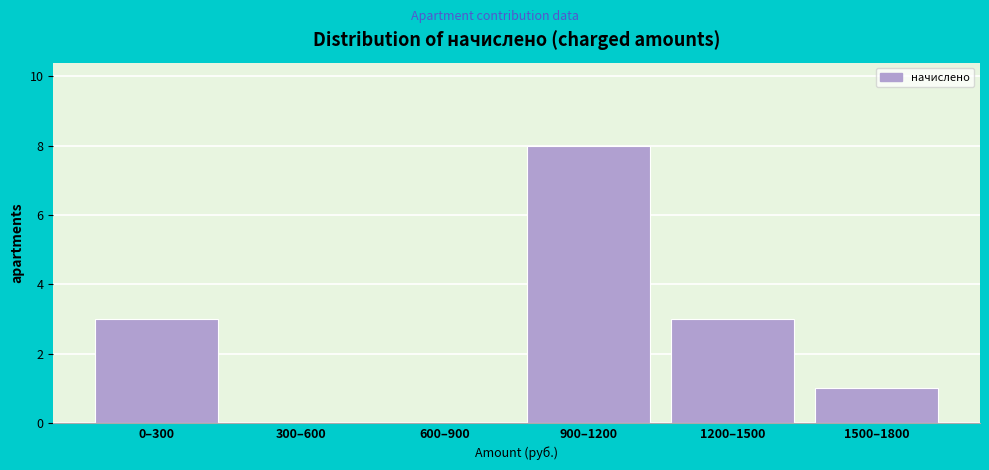

Reading left to right, list all the values displayed in this chart.

0–300=3	300–600=0	600–900=0	900–1200=8	1200–1500=3	1500–1800=1